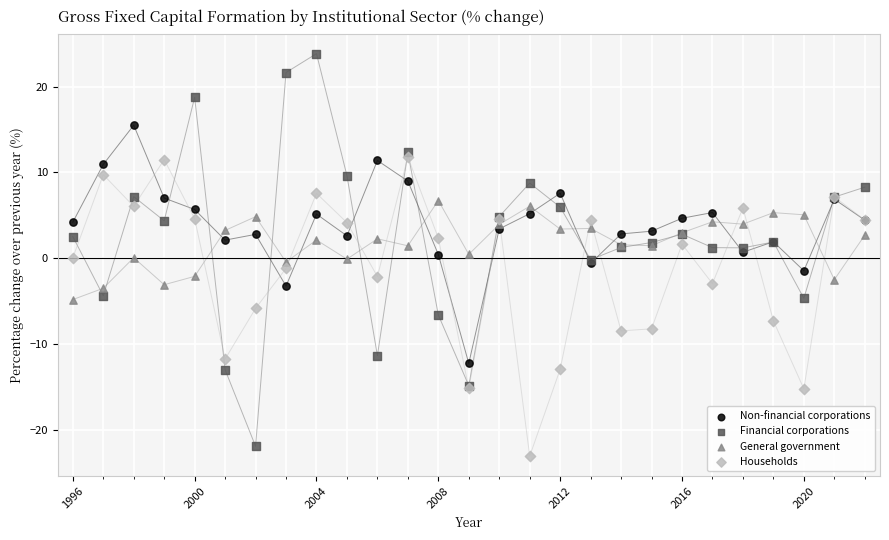

Which series reaches the maximum Y coordinate?

Financial corporations